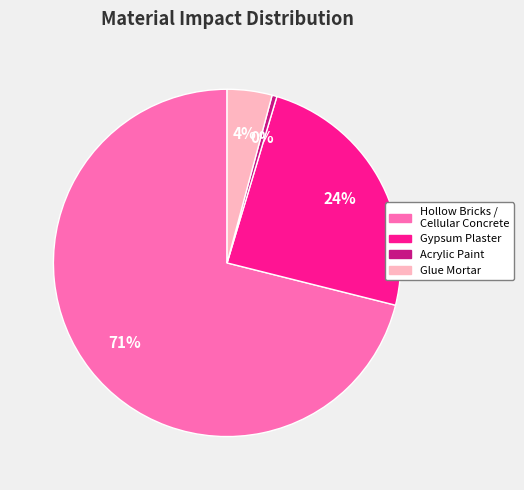

To the nearest percent, what is the average slice percentage?

25%